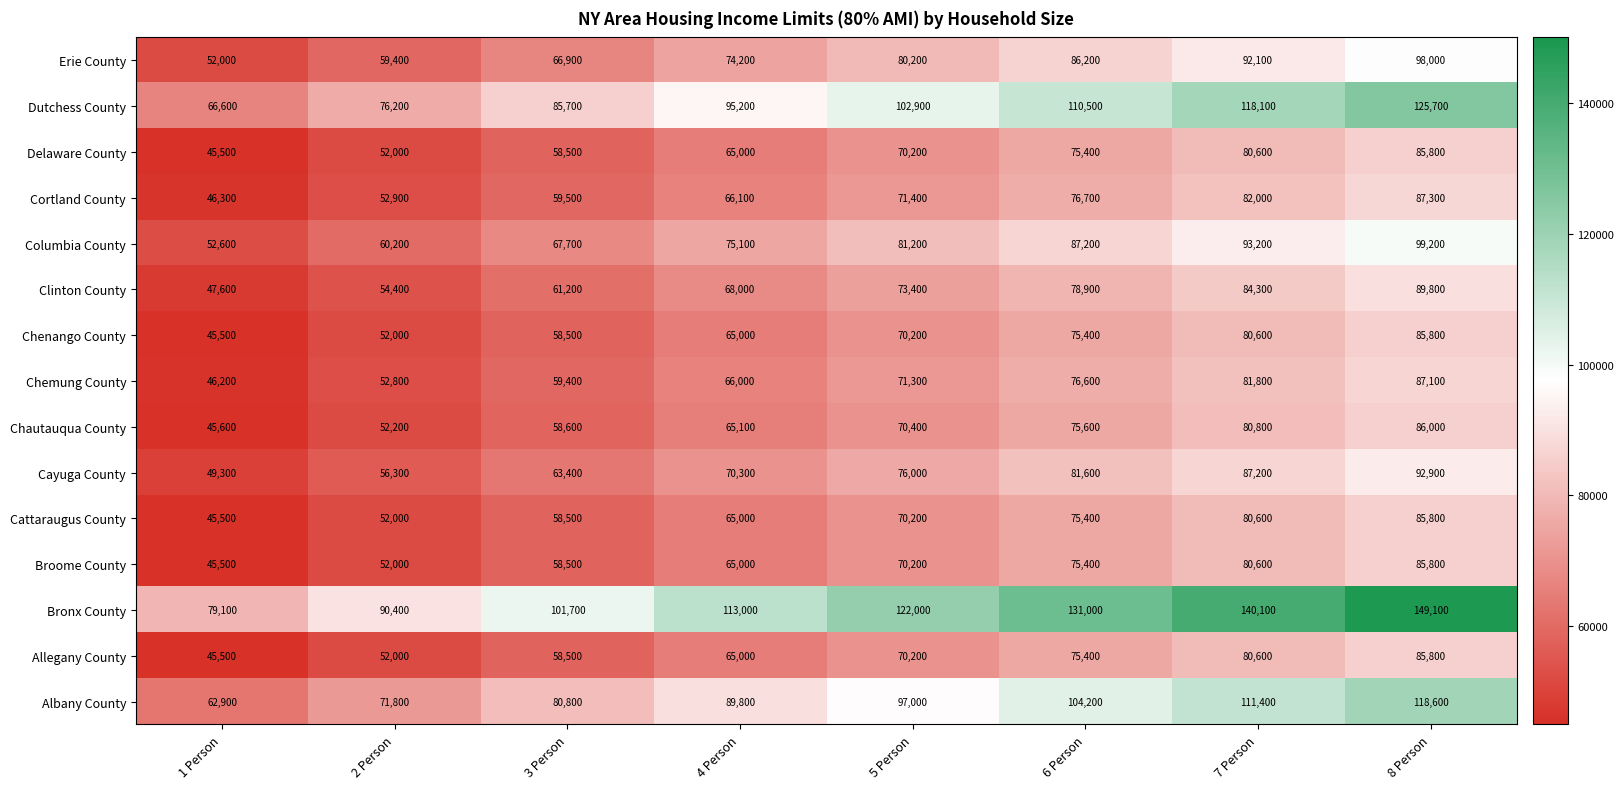

Which series has the widest spread of values?

Bronx County